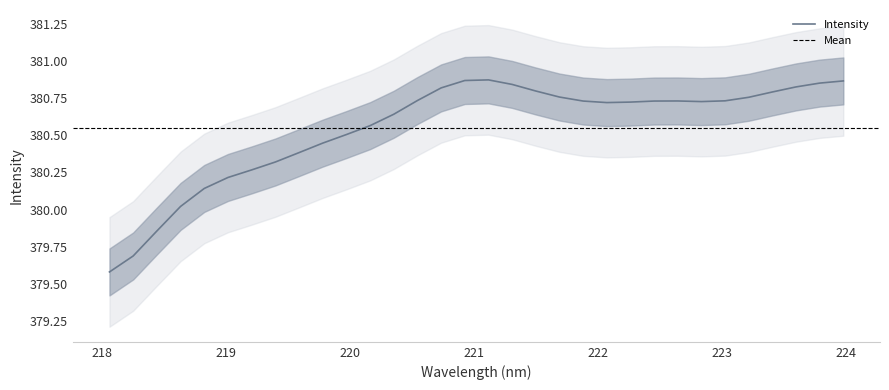

How many categories are shown in the chart?

32